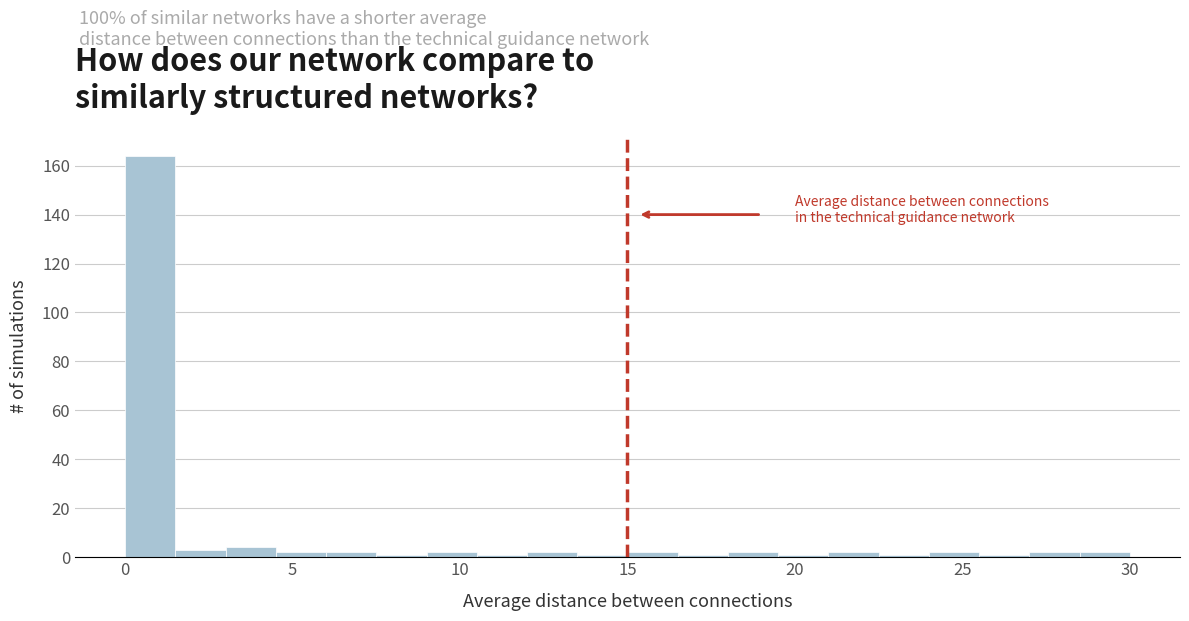

Read against the x-axis, roughly where is the centre of the tallest bar?

1.0